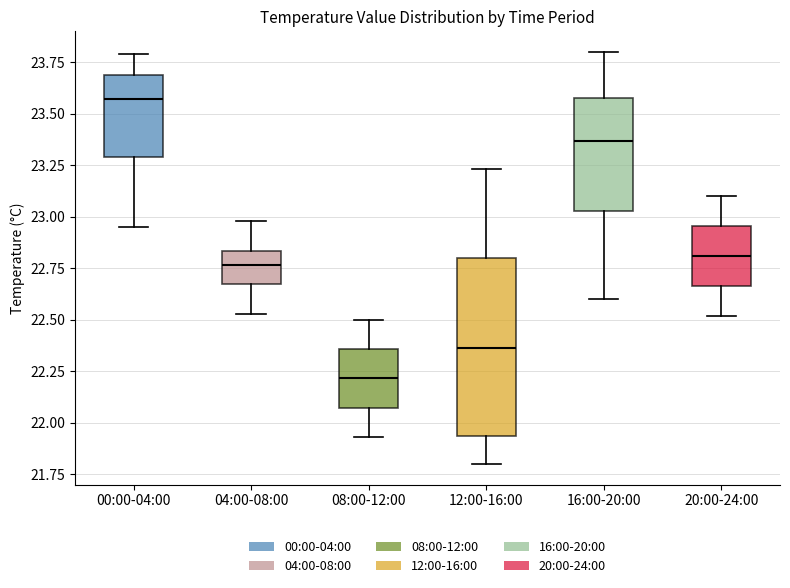

Reading left to right, read every box against the y-axis: the position of its median line, the range the box covers, and the ends of its whiskers. The values are not printed on the chart, so give them approximately, as read against the axis.

00:00-04:00: median 23.55, box 23.30 to 23.70, whiskers 22.95 to 23.80
04:00-08:00: median 22.75, box 22.65 to 22.85, whiskers 22.55 to 23.00
08:00-12:00: median 22.20, box 22.05 to 22.35, whiskers 21.95 to 22.50
12:00-16:00: median 22.35, box 21.95 to 22.80, whiskers 21.80 to 23.25
16:00-20:00: median 23.35, box 23.05 to 23.60, whiskers 22.60 to 23.80
20:00-24:00: median 22.80, box 22.65 to 22.95, whiskers 22.50 to 23.10